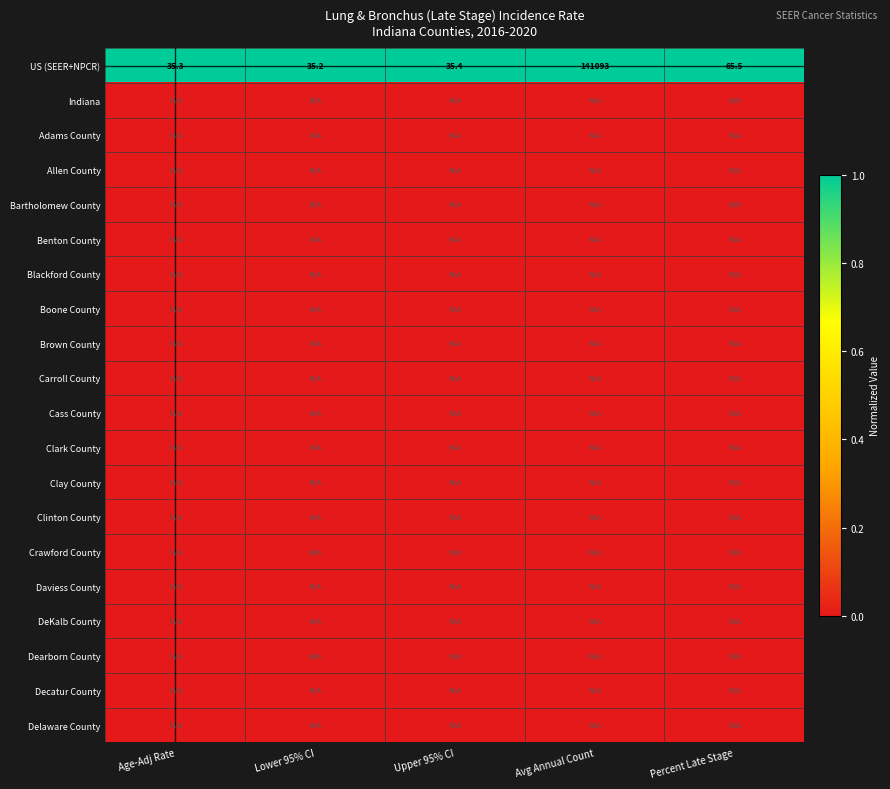

The US (SEER+NPCR) series shows 52733.4 at Avg Annual Count. True or false?

False